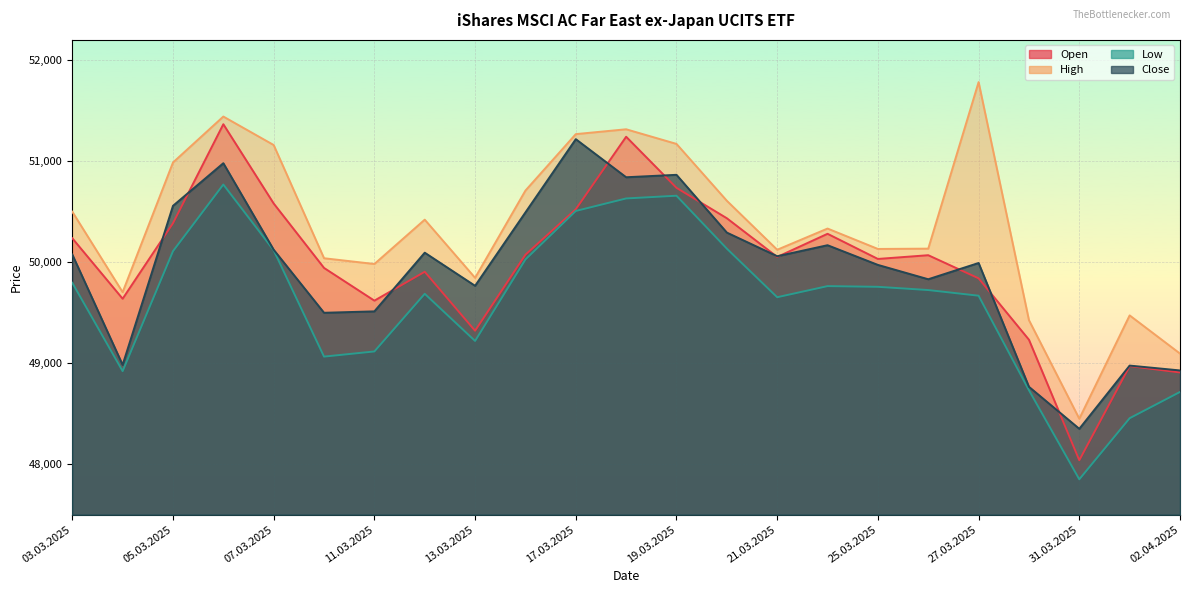

At which category is the sum across all series the highest?

06.03.2025